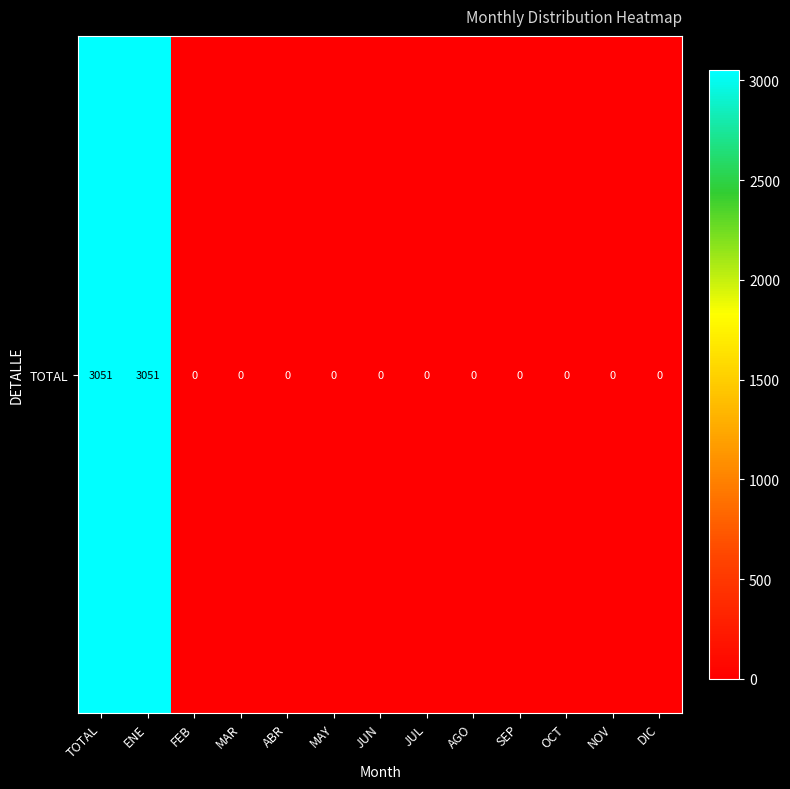

Rank the categories by value from lowest to highest.

FEB, MAR, ABR, MAY, JUN, JUL, AGO, SEP, OCT, NOV, DIC, TOTAL, ENE